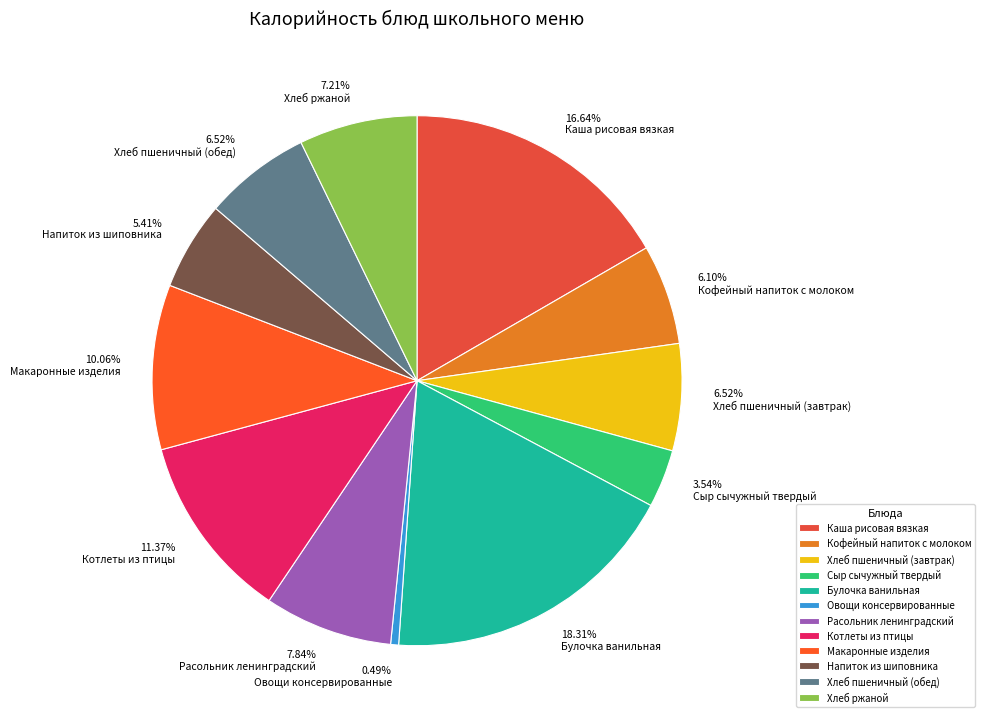

Combined, what portion of the pie is Макаронные изделия and Расольник ленинградский?

17.9%